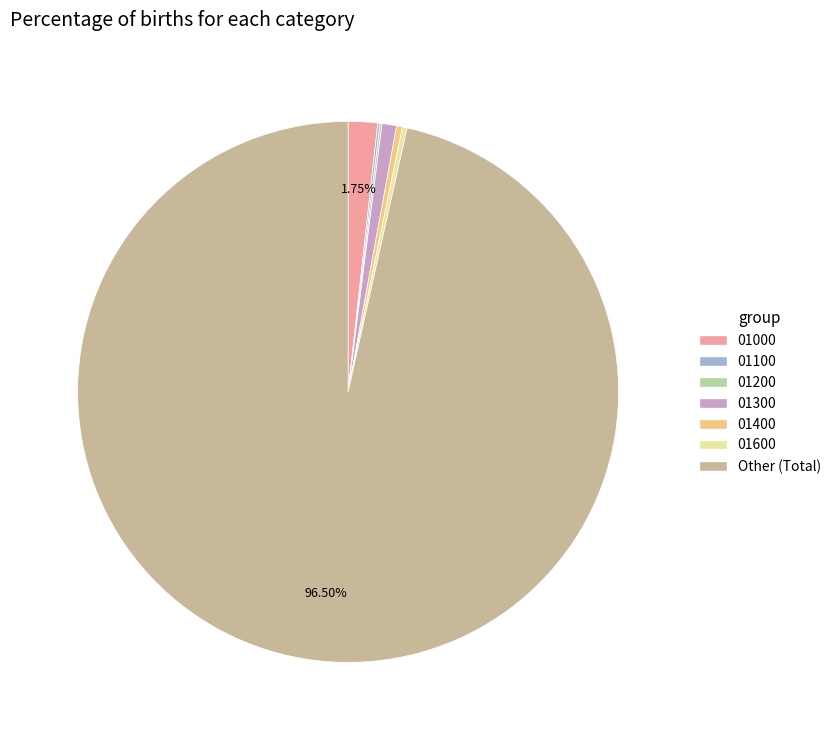

What is the change in value from 01200 to 01400?

+29